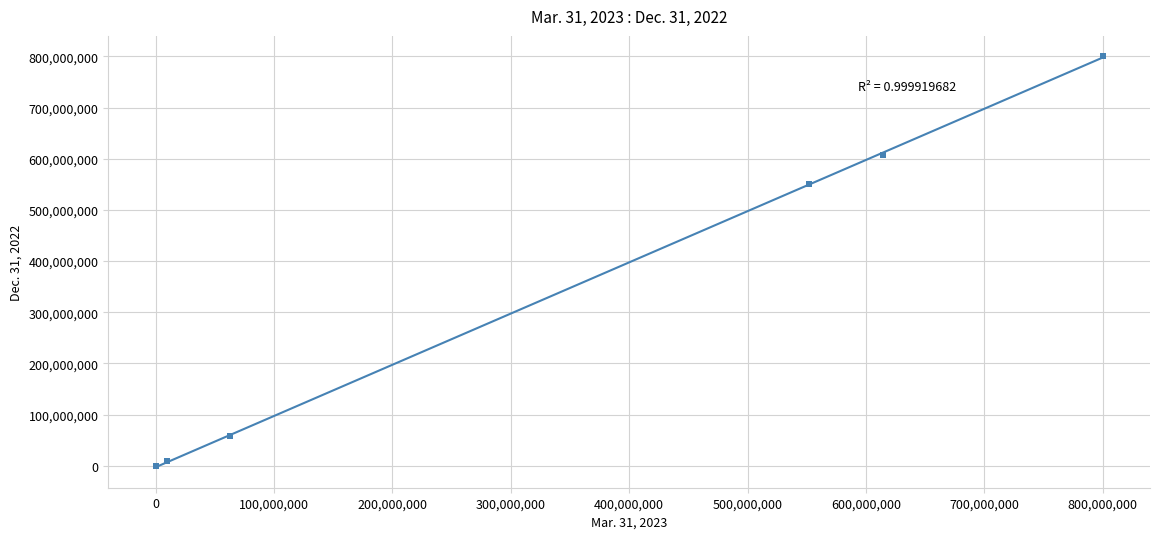

What Y value in the scatter plot is closest to 400000000?

550754000.0